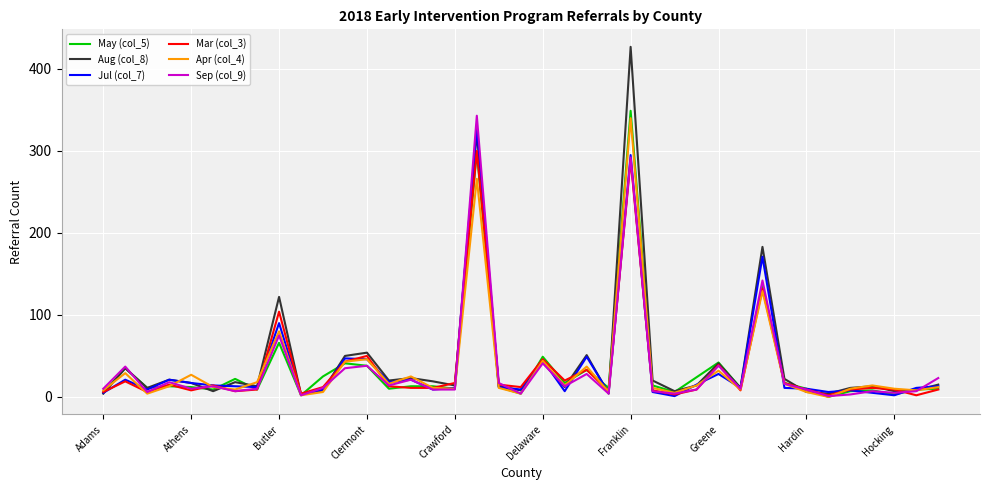

Which series has the largest range (max minus min)?

Aug (col_8)